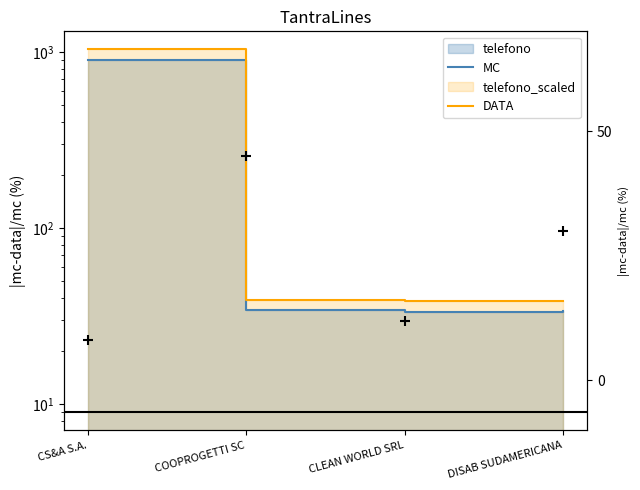

Is the value of DATA at CS&A S.A. greater than the value of MC at CS&A S.A.?

Yes